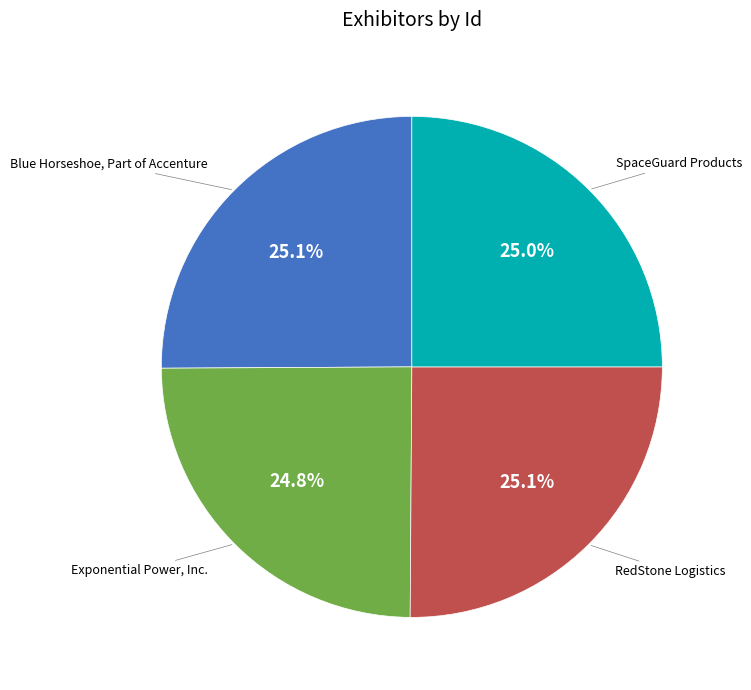

How many segments does this pie chart have?

4